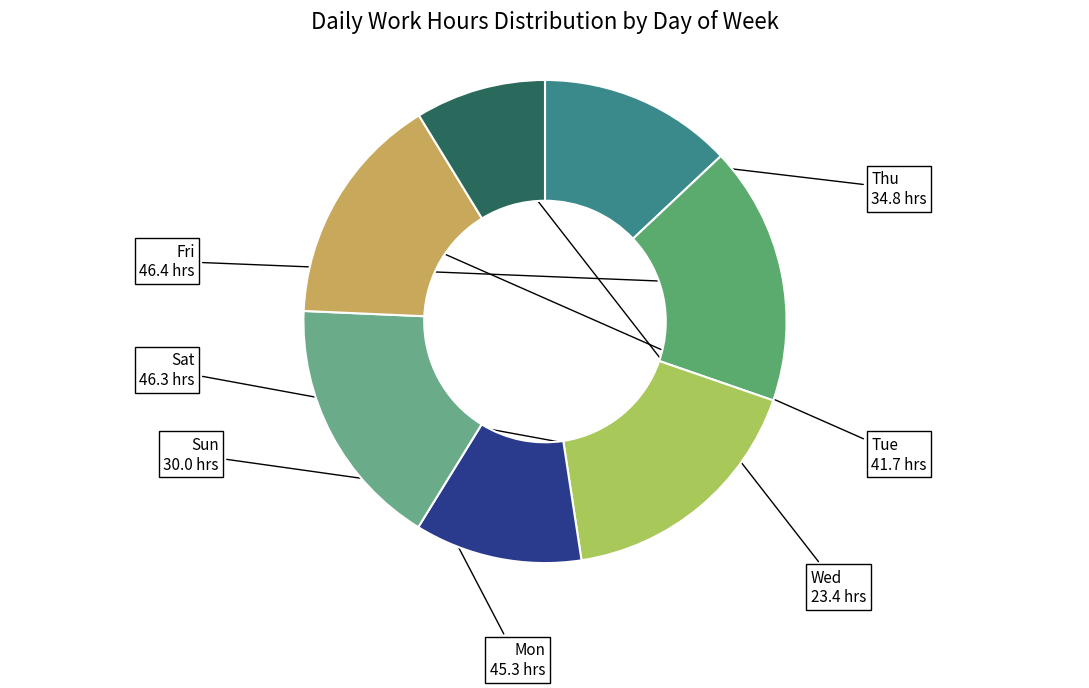

Does Tue account for over 50% of the chart?

No